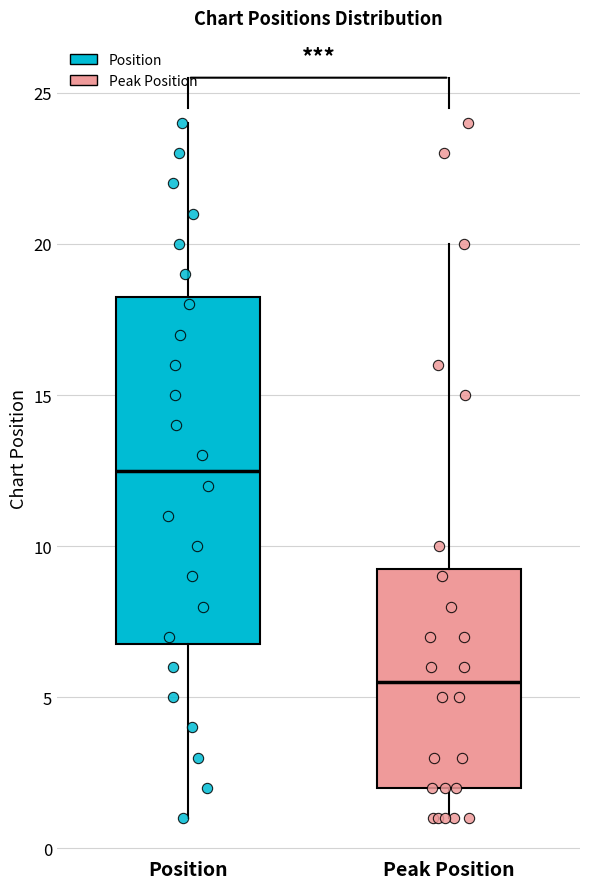

Comparing the boxes themselves (not the whiskers), which one is the tallest?

Position